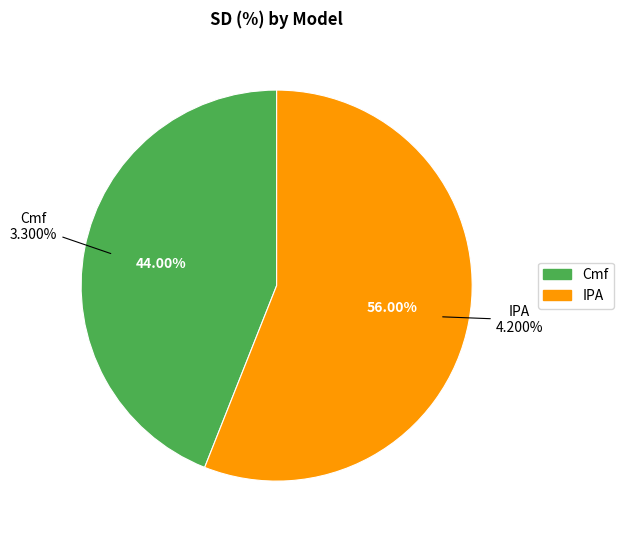

Does IPA account for over 50% of the chart?

Yes